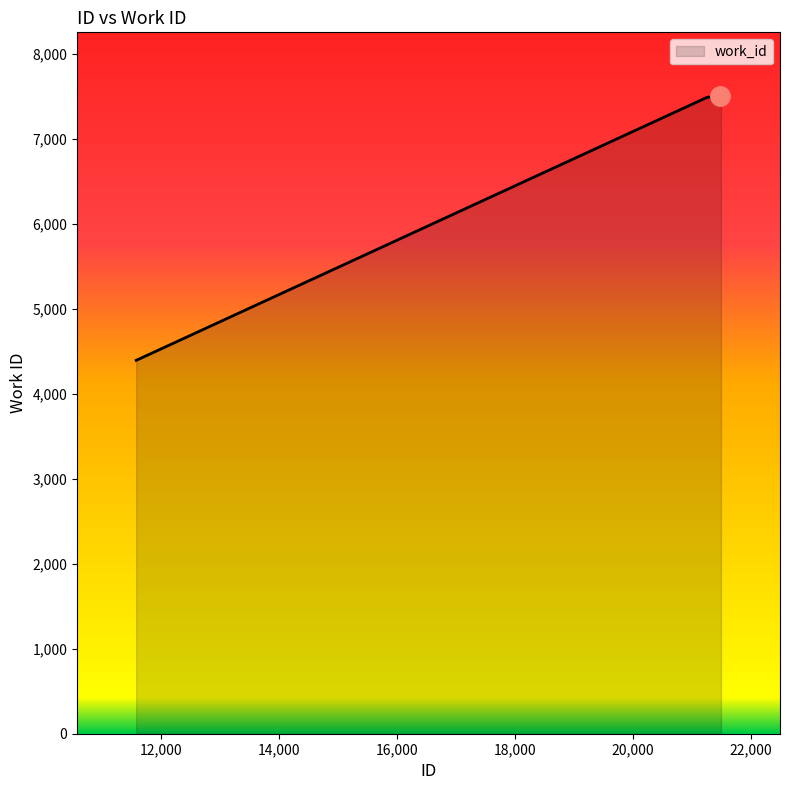

True or false: there are more than 2 points higher than both neighbors.

False